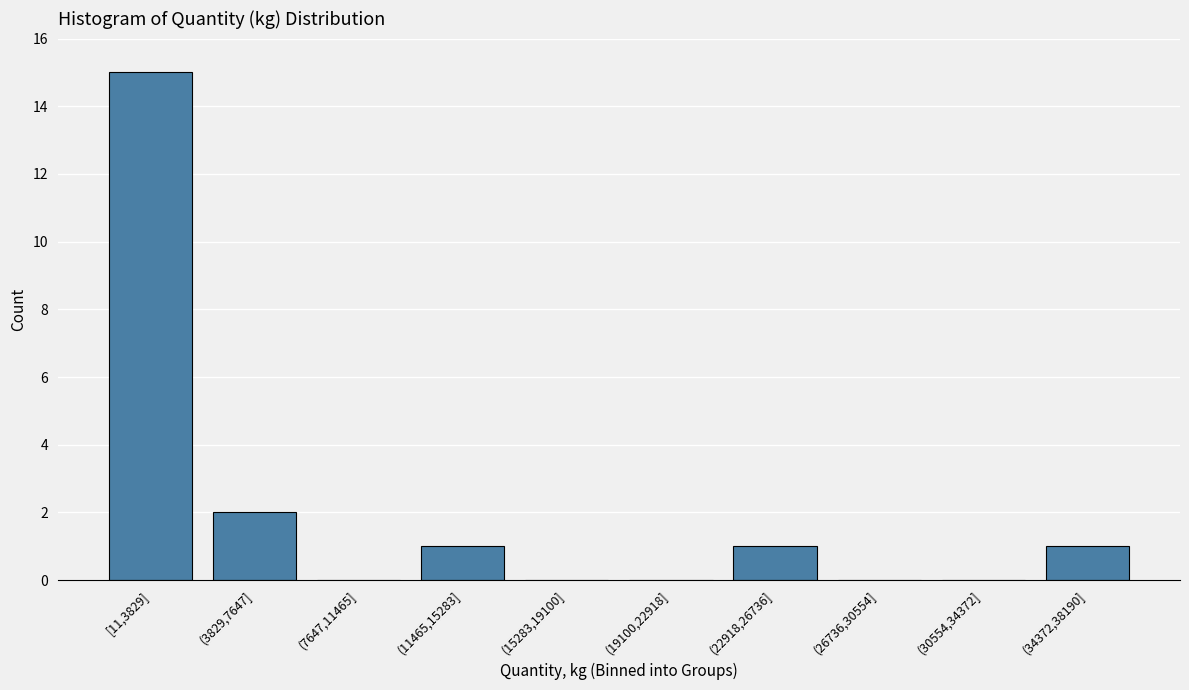

Reading left to right, transcribe all the data shown in this chart.

[11,3829]=15	(3829,7647]=2	(7647,11465]=0	(11465,15283]=1	(15283,19100]=0	(19100,22918]=0	(22918,26736]=1	(26736,30554]=0	(30554,34372]=0	(34372,38190]=1